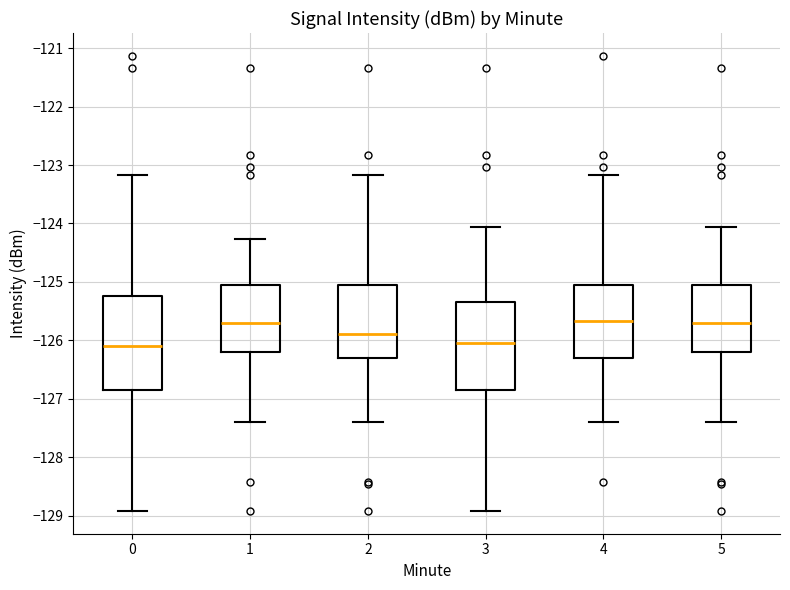

Comparing the boxes themselves (not the whiskers), which one is the tallest?

0